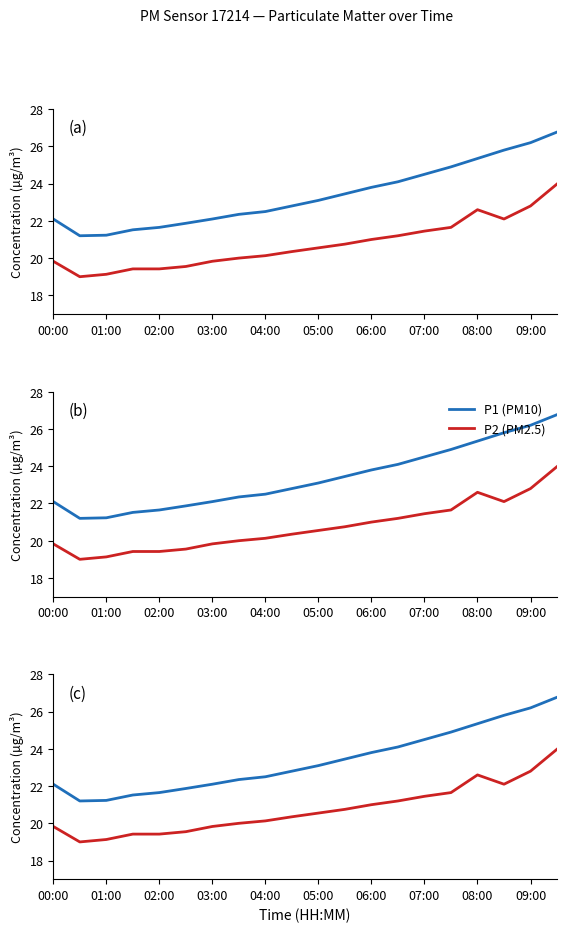

The P2 (PM2.5) series shows 5.5 at 04:00. True or false?

False